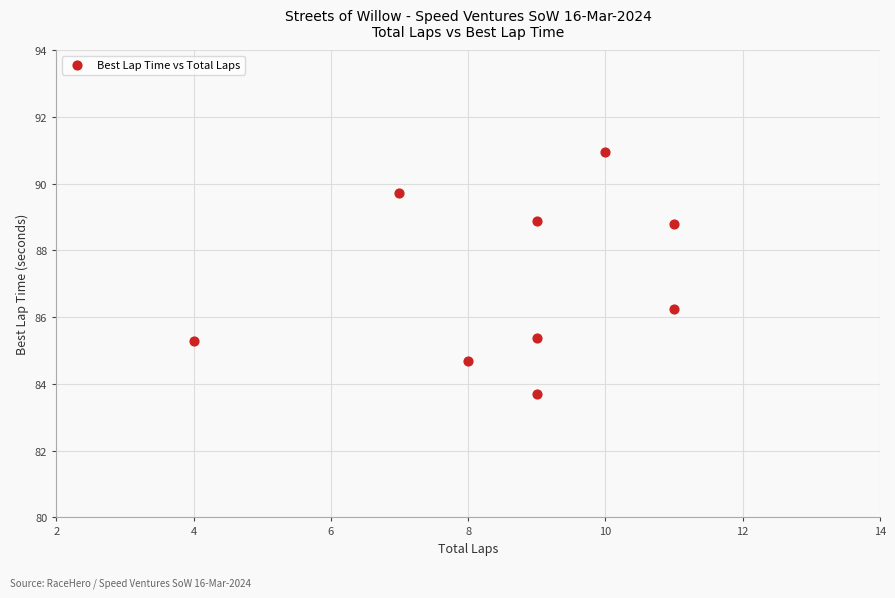

What Y value in the scatter plot is closest to 87?

86.3